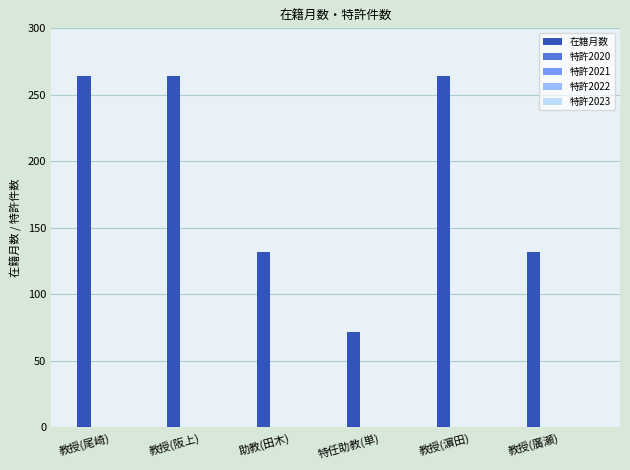

Reading right to left, transcribe all the data shown in this chart.

132	264	72	132	264	264